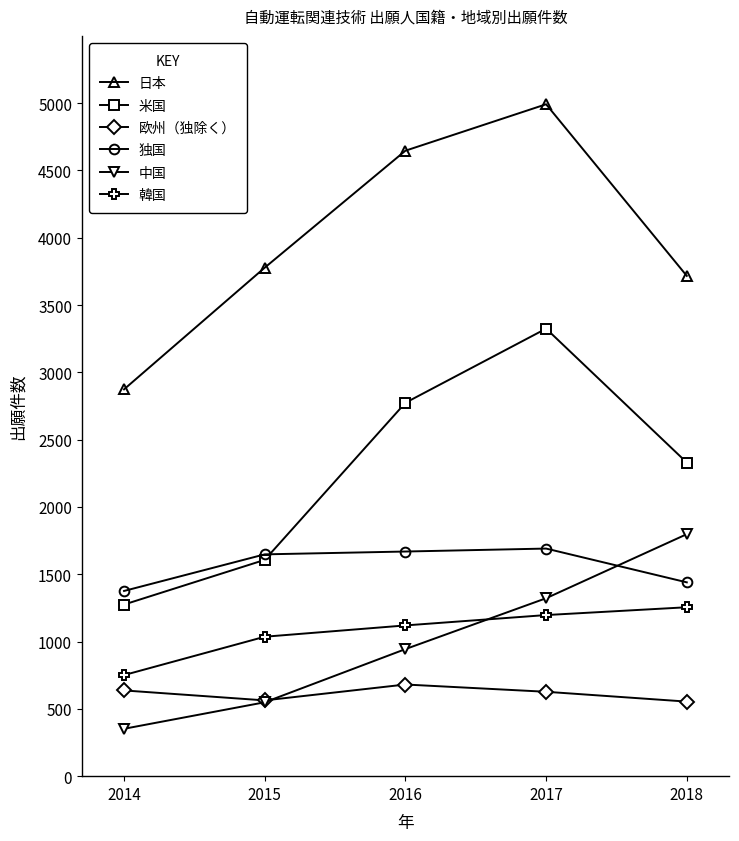

What is the difference between the maximum and minimum values in the 韓国 series?

504